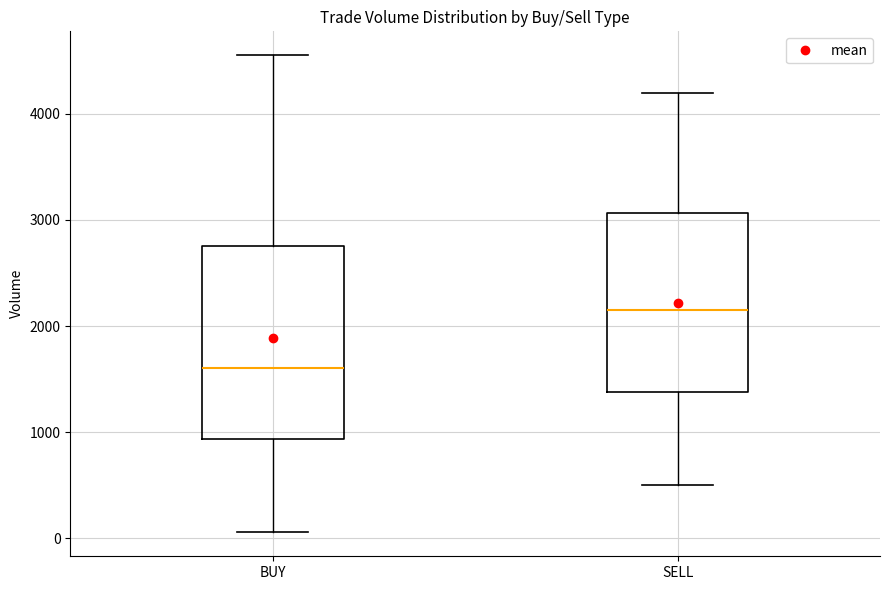

Reading left to right, transcribe this box plot: for each box, give where its median line is, the range the box spans, and where its two whiskers end, as read against the y-axis. The values are not printed on the chart, so give them approximately, as read against the axis.

BUY: median 1600, box 900 to 2800, whiskers 100 to 4600
SELL: median 2200, box 1400 to 3100, whiskers 500 to 4200